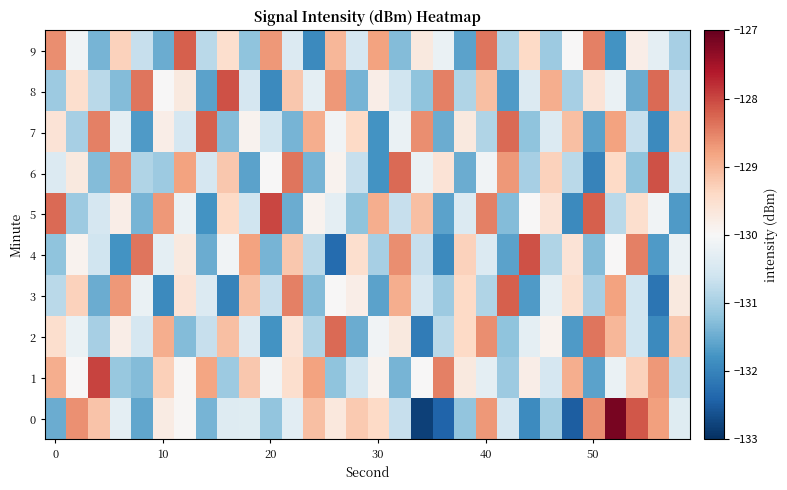

Which series has the largest total across all categories?

1